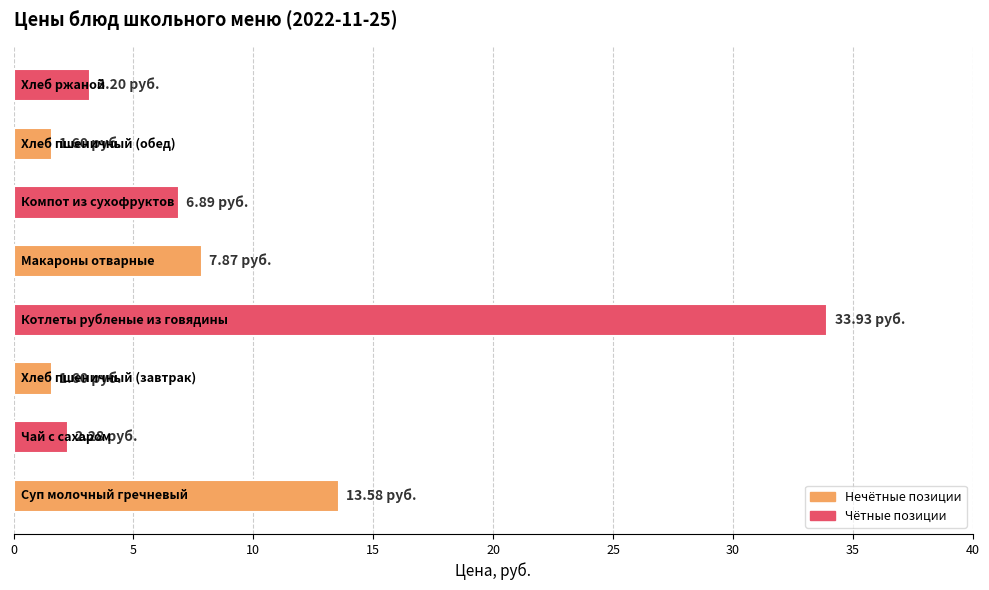

What is the average value?

8.9